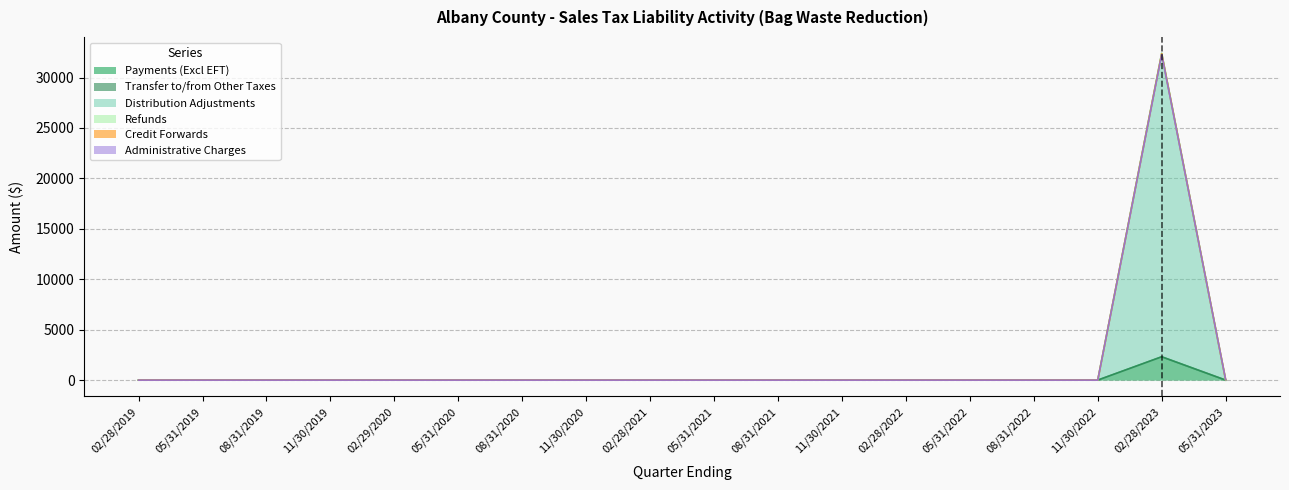

Between 11/30/2021 and 08/31/2022, which series saw the biggest shift?

Payments (Excl EFT)